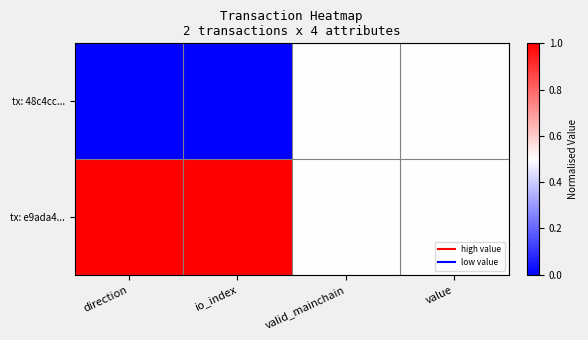

Between direction and valid_mainchain, which series saw the biggest shift?

tx: 48c4cc...